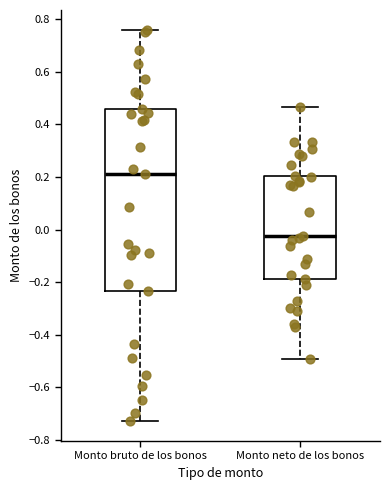

Reading left to right, transcribe this box plot: for each box, give where its median line is, the range the box spans, and where its two whiskers end, as read against the y-axis. The values are not printed on the chart, so give them approximately, as read against the axis.

Monto bruto de los bonos: median 0.22, box -0.24 to 0.46, whiskers -0.72 to 0.76
Monto neto de los bonos: median -0.02, box -0.18 to 0.20, whiskers -0.50 to 0.46